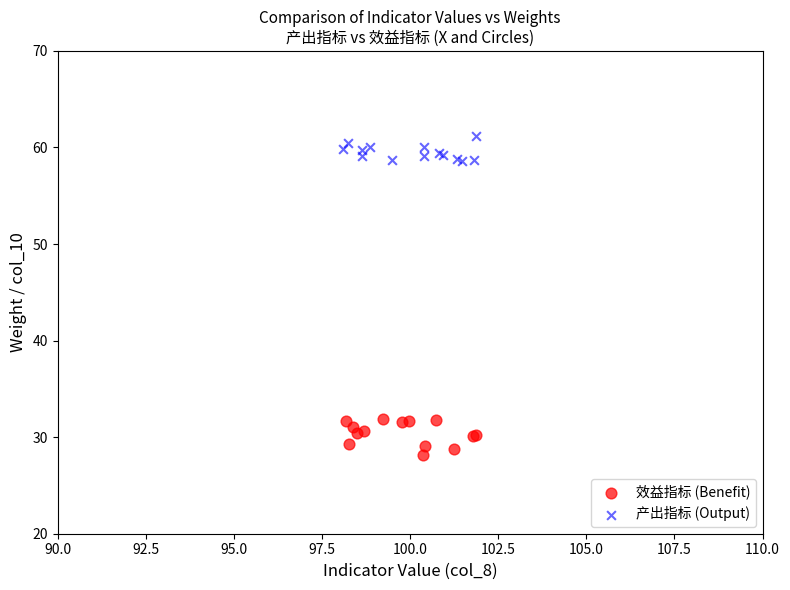

Which series contains the lowest Y value?

效益指标 (Benefit)